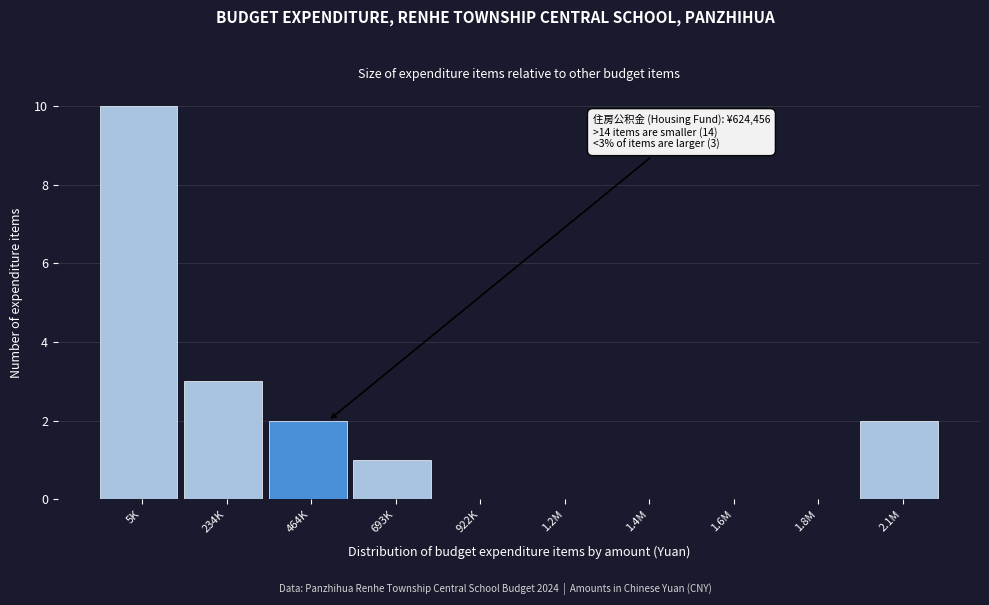

Reading left to right, extract all data points from this chart.

5K=10	234K=3	464K=2	693K=1	922K=0	1.2M=0	1.4M=0	1.6M=0	1.8M=0	2.1M=2